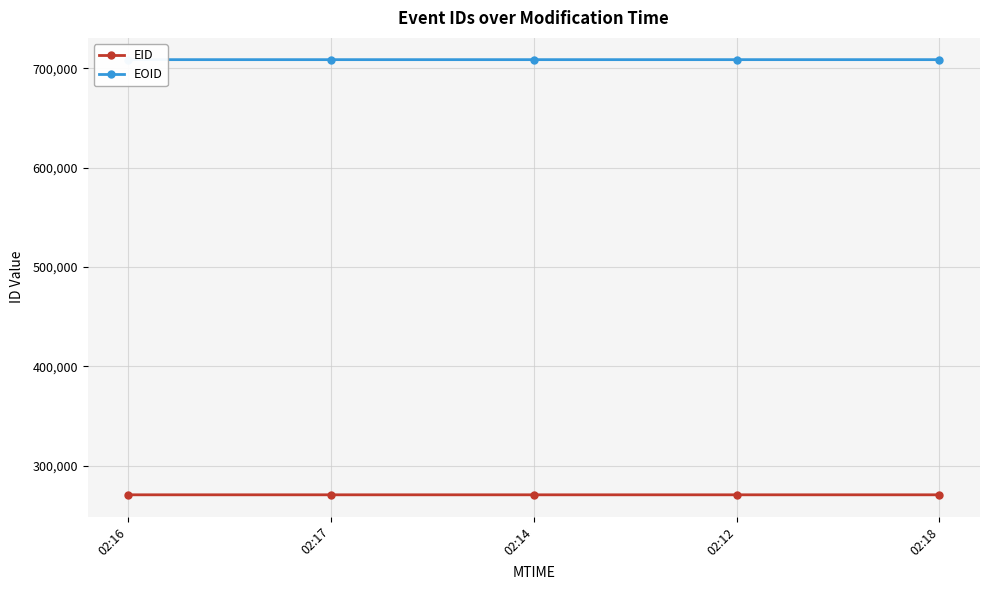

What are all the series names shown in the legend?

EID, EOID